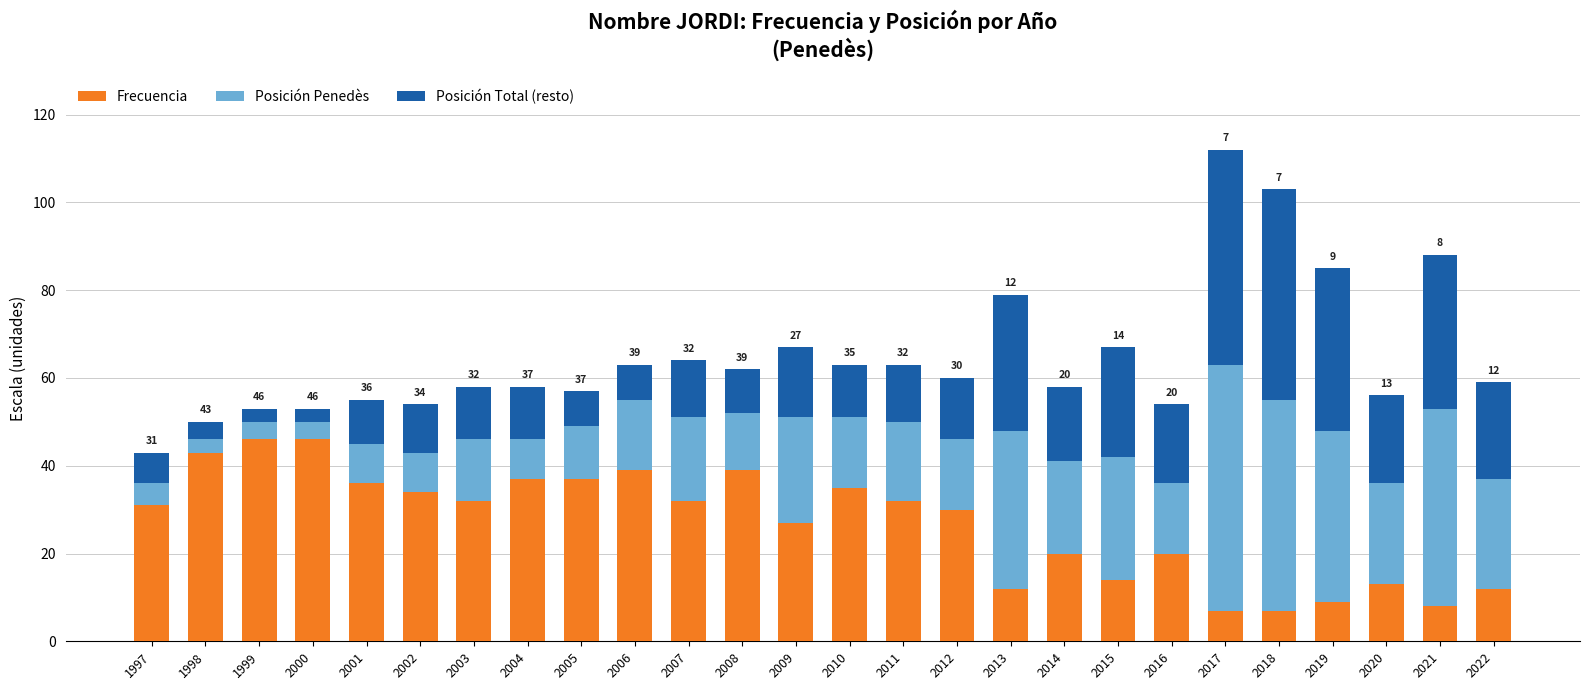

What is the value of the Frecuencia bar at the 12th from the left?

39